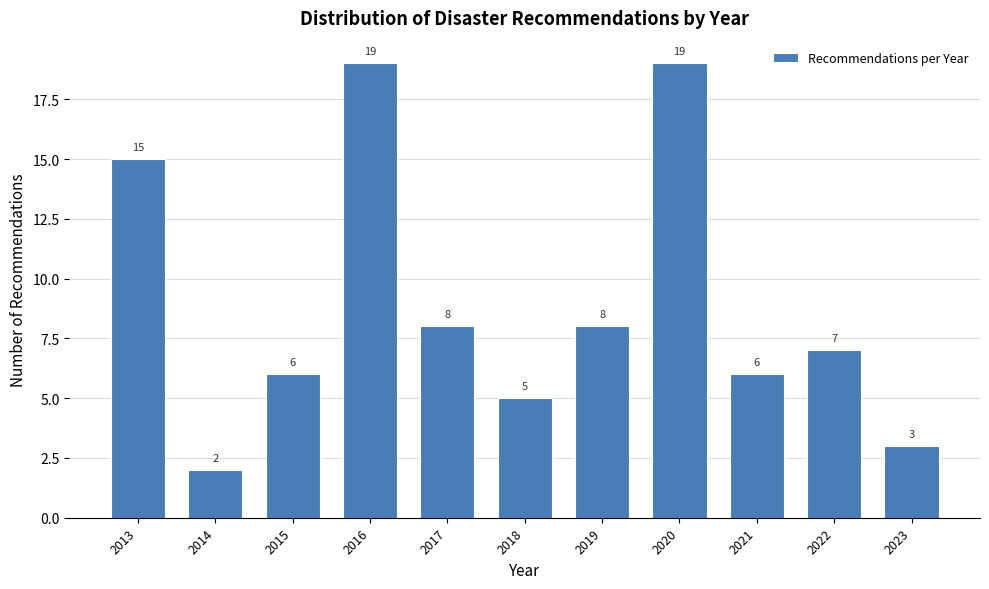

Reading left to right, list all the values displayed in this chart.

2013=15	2014=2	2015=6	2016=19	2017=8	2018=5	2019=8	2020=19	2021=6	2022=7	2023=3